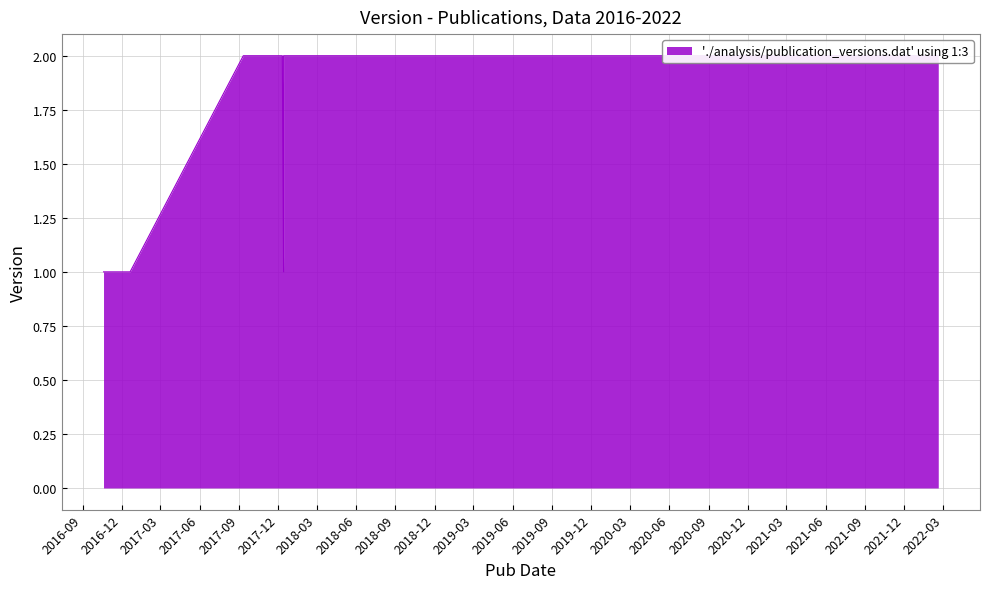

List the labels in order of value, largest first.

2022-02-18, 2018-07-30, 2017-09-11, 2017-12-14, 2017-12-11, 2017-12-11, 2017-12-11, 2017-12-11, 2017-12-11, 2017-12-11, 2017-12-11, 2017-12-11, 2017-12-11, 2016-10-20, 2016-12-21, 2016-11-15, 2016-11-17, 2016-11-25, 2016-11-29, 2017-12-14